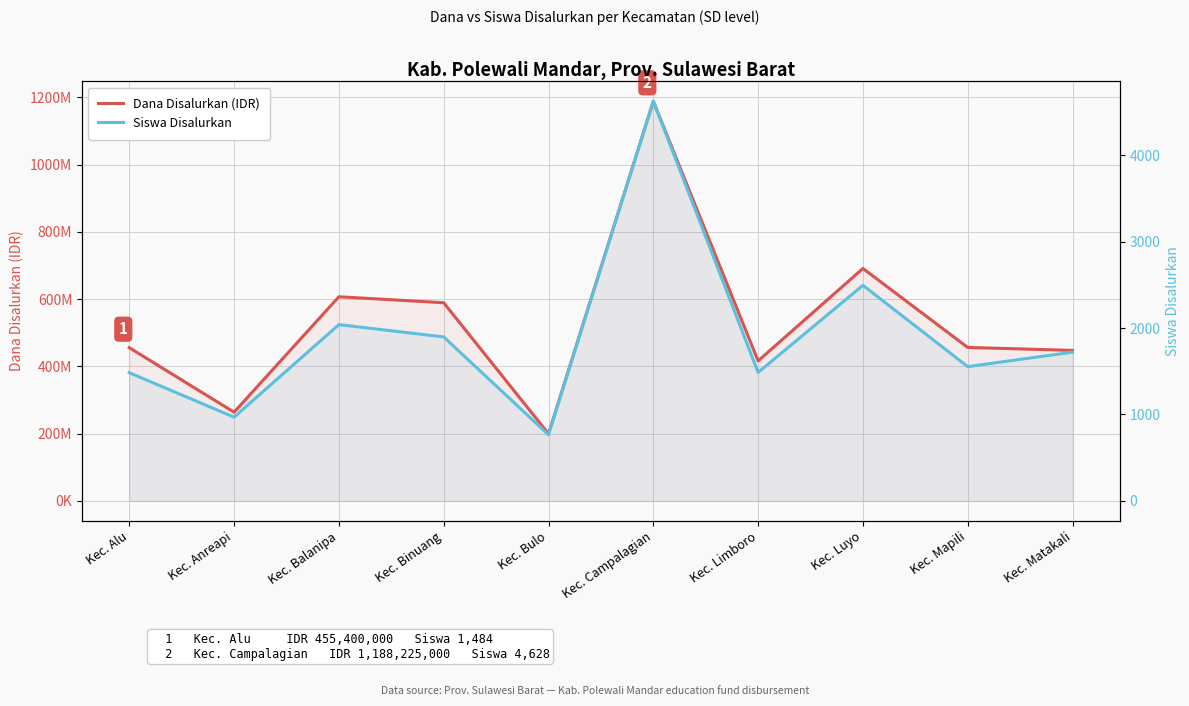

True or false: Dana Disalurkan (IDR) and Siswa Disalurkan cross at least once.

False